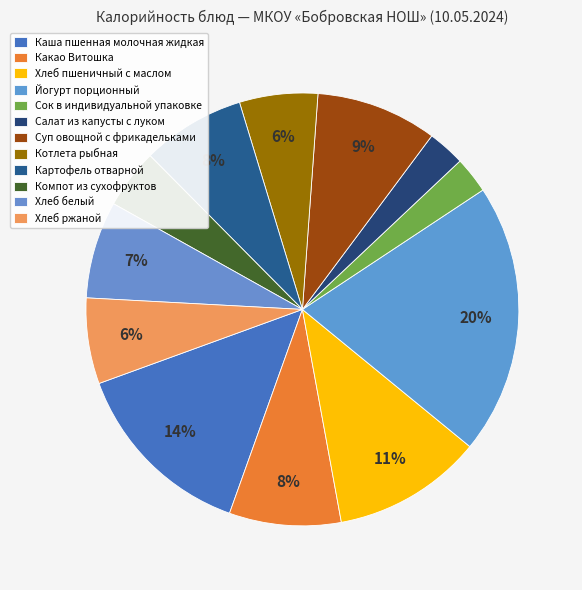

To the nearest percent, what is the difference between the Хлеб ржаной and Какао Витошка slice percentages?

2%